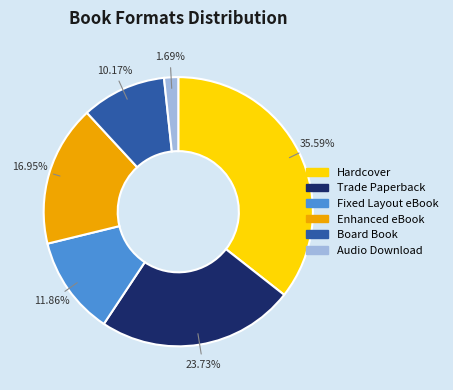

Count the number of slices in the pie.

6